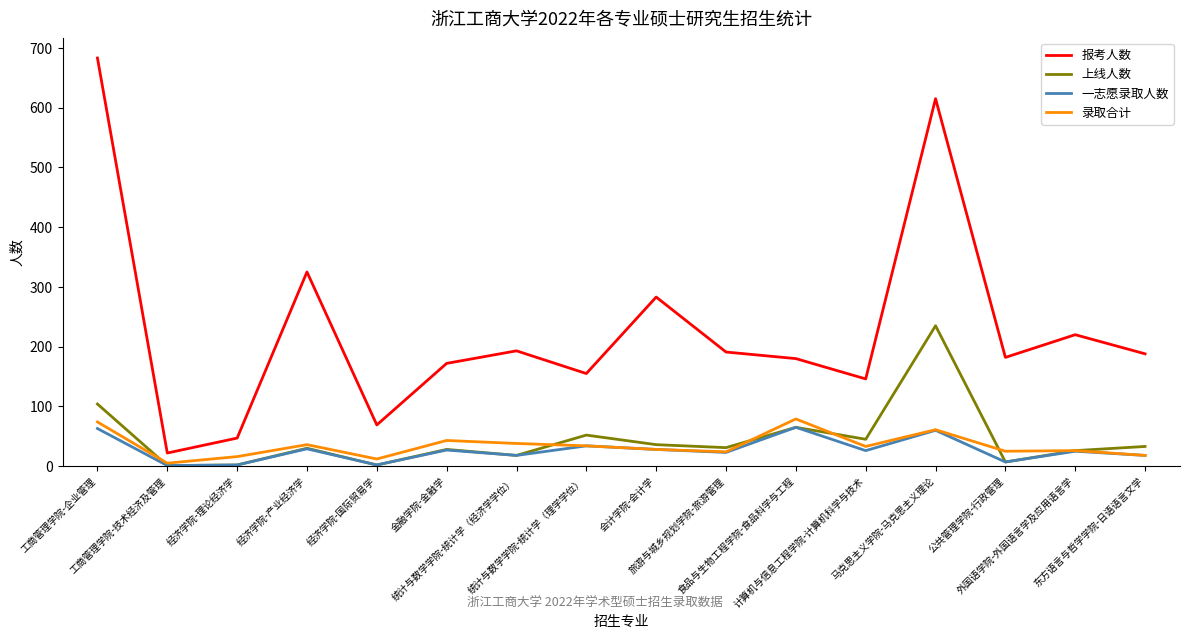

What position from the left is 外国语学院-外国语言学及应用语言学?

15